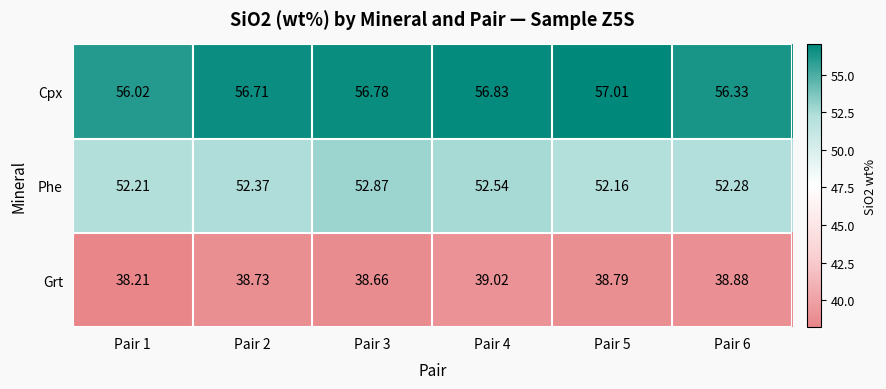

What is the difference between the highest and lowest values at Pair 5?

18.2